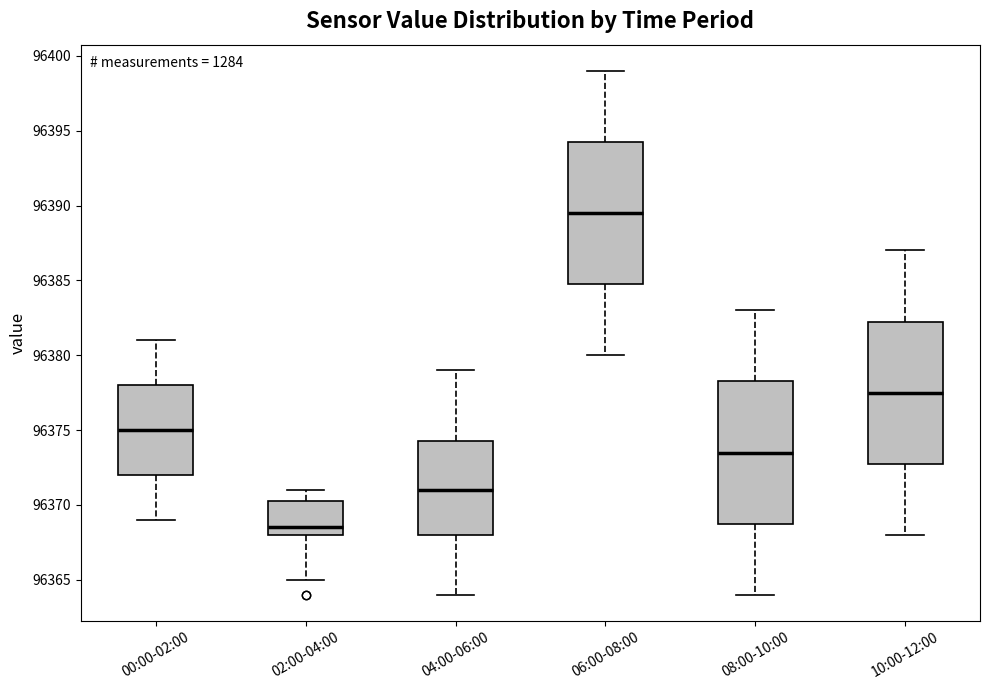

Where is the upper edge of the box for 04:00-06:00 on the y-axis? The values are not printed on the chart, so give them approximately, as read against the axis.

96374.5